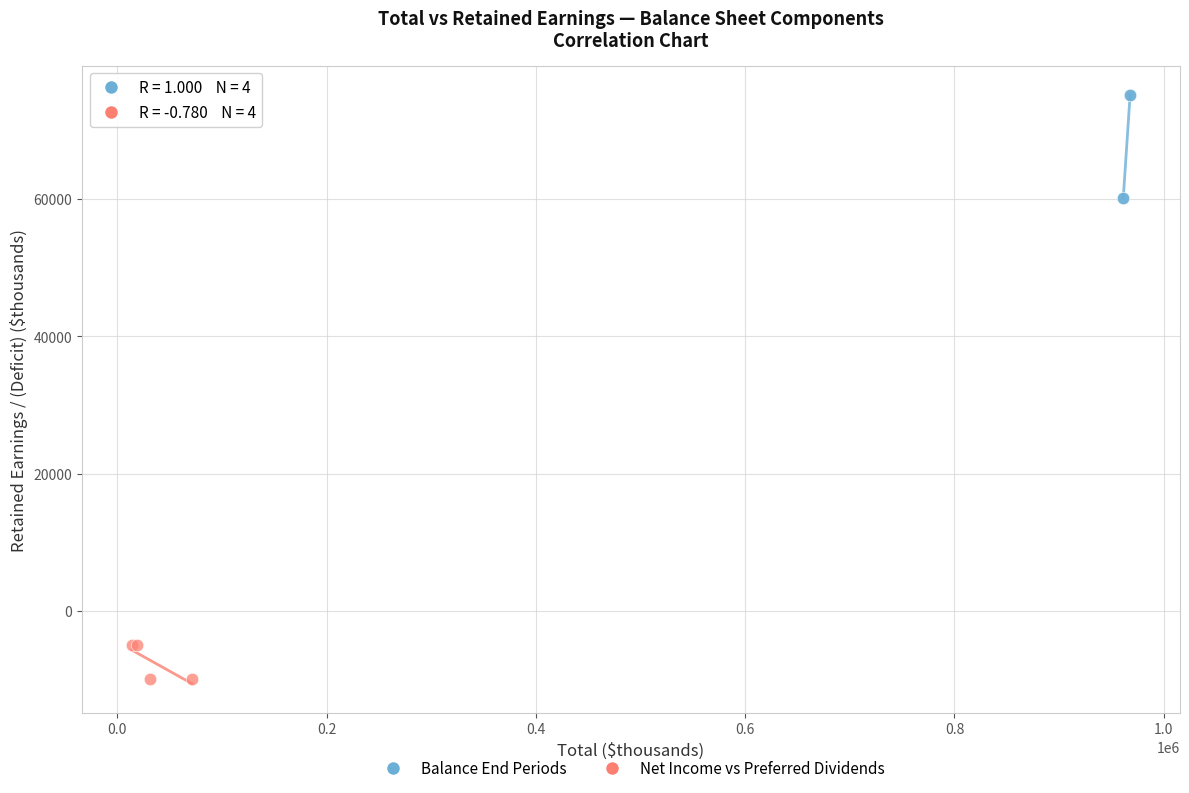

What are all the series names shown in the legend?

Balance End Periods, Net Income vs Preferred Dividends